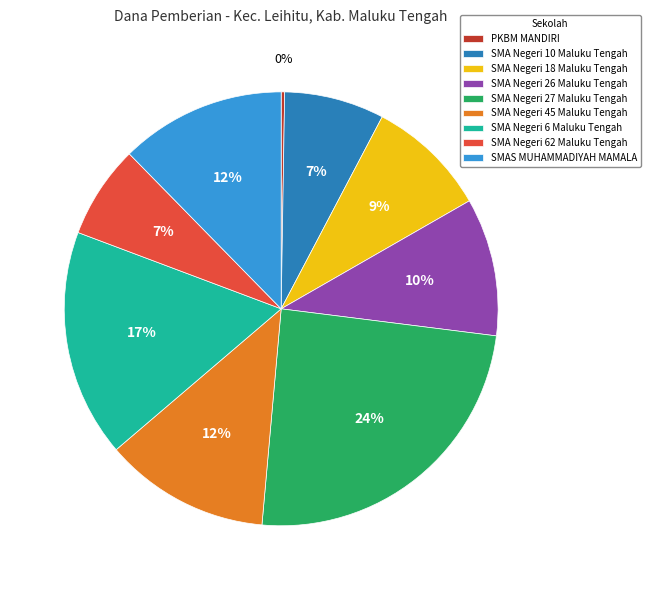

What percentage is the SMA Negeri 62 Maluku Tengah slice, to the nearest percent?

7%